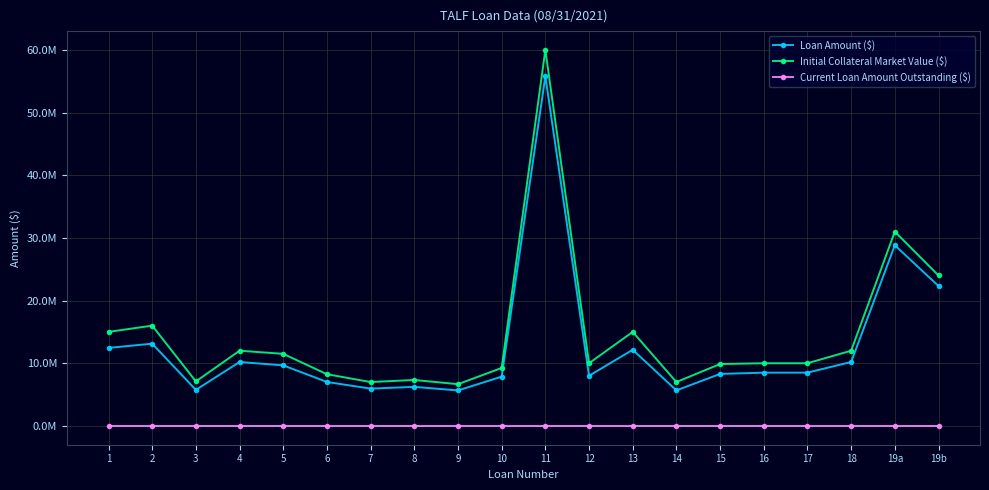

List the series in order of their peak value, lowest first.

Current Loan Amount Outstanding ($), Loan Amount ($), Initial Collateral Market Value ($)